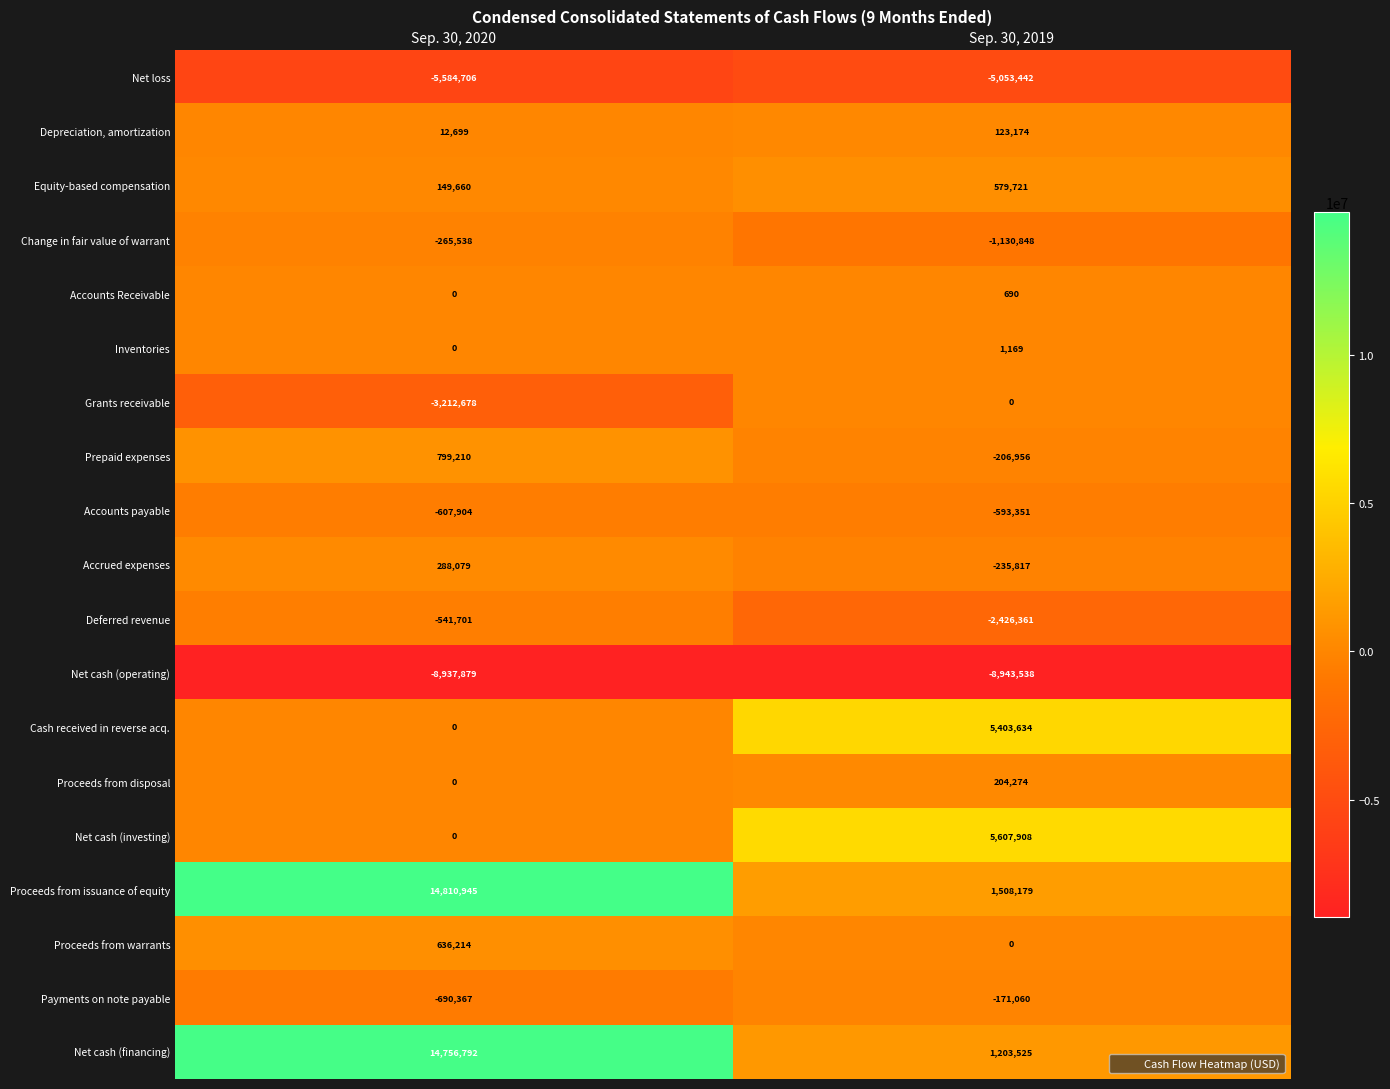

Which series changed the most between Sep. 30, 2020 and Sep. 30, 2019?

Net cash (financing)